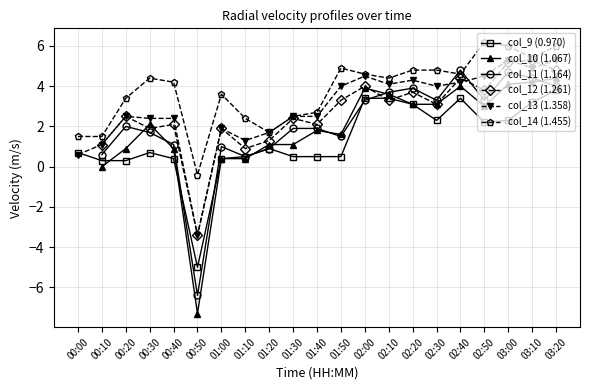

What is the minimum value for col_9 (0.970)?

-5.0